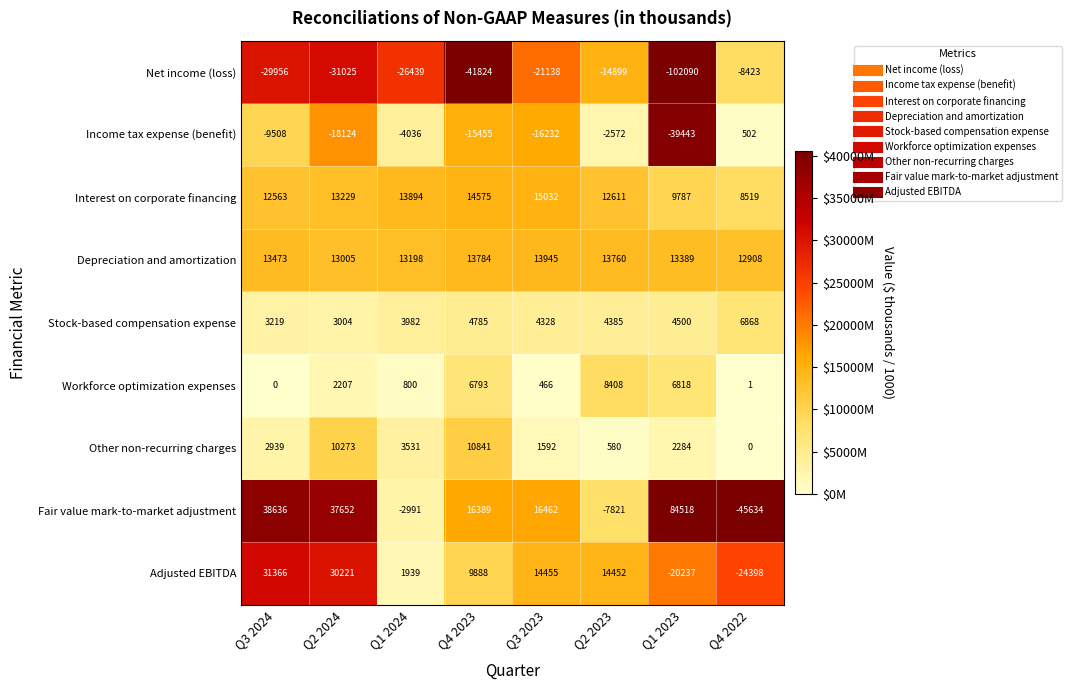

At Q4 2022, list the series in order from smallest to largest.

Fair value mark-to-market adjustment, Adjusted EBITDA, Net income (loss), Other non-recurring charges, Workforce optimization expenses, Income tax expense (benefit), Stock-based compensation expense, Interest on corporate financing, Depreciation and amortization